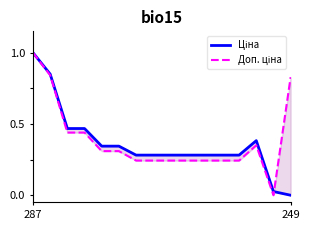

What is the value of the Ціна point at the 11th from the left?

0.3